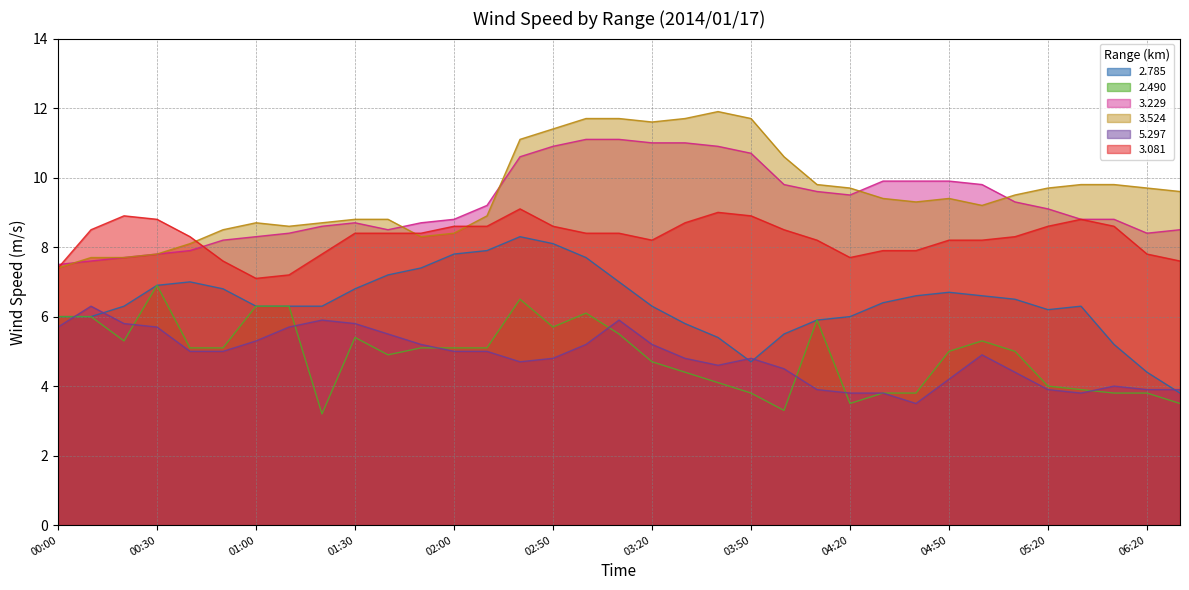

What are all the series names shown in the legend?

2.785, 2.490, 3.229, 3.524, 5.297, 3.081